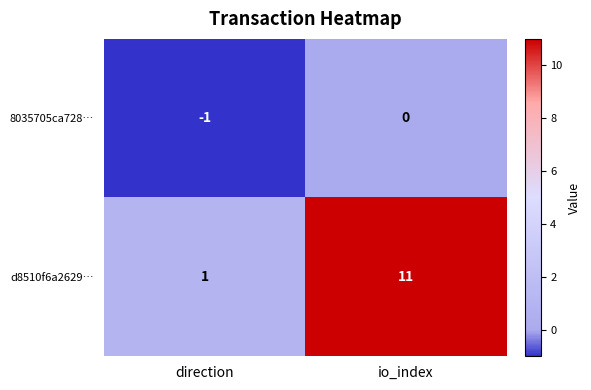

What is the sum of the d8510f6a2629… values at io_index and direction?

12